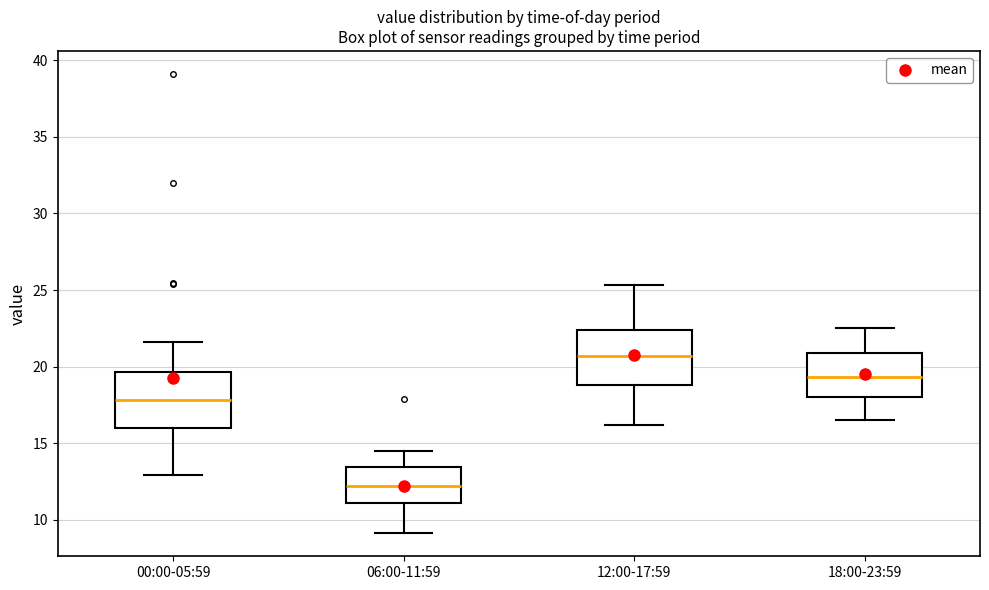

Reading left to right, read every box against the y-axis: the position of its median line, the range the box covers, and the ends of its whiskers. The values are not printed on the chart, so give them approximately, as read against the axis.

00:00-05:59: median 18.0, box 16.0 to 19.5, whiskers 13.0 to 21.5
06:00-11:59: median 12.0, box 11.0 to 13.5, whiskers 9.0 to 14.5
12:00-17:59: median 20.5, box 19.0 to 22.5, whiskers 16.0 to 25.5
18:00-23:59: median 19.5, box 18.0 to 21.0, whiskers 16.5 to 22.5